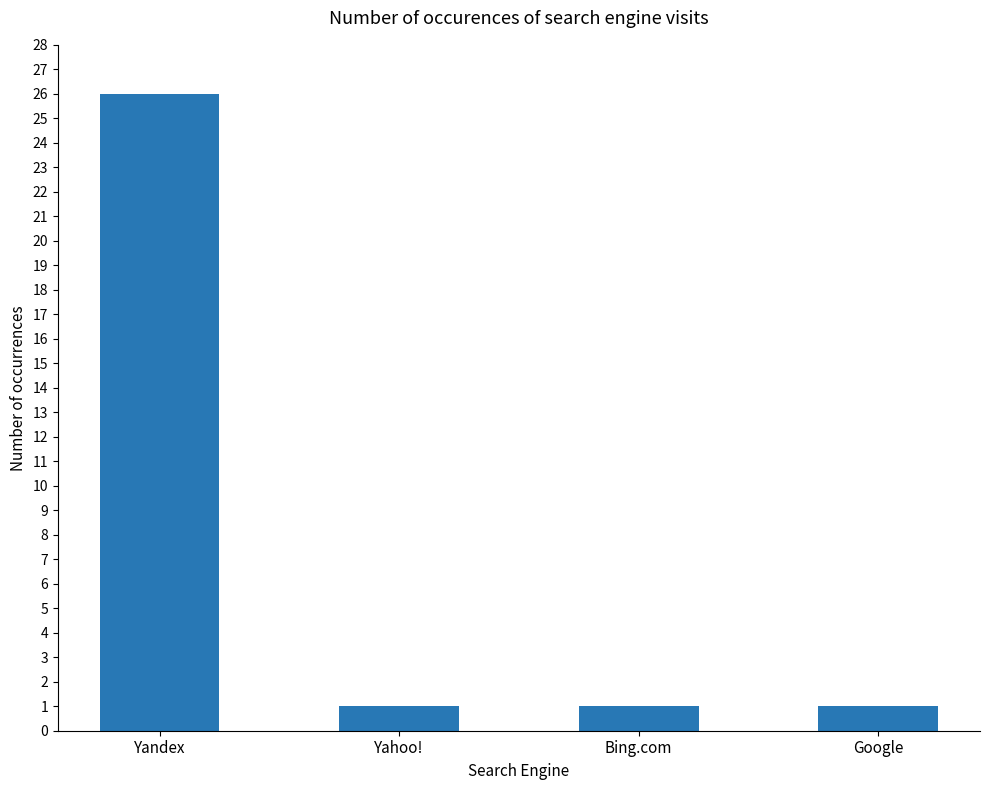

What is the label of the 2nd bar from the left?

Yahoo!